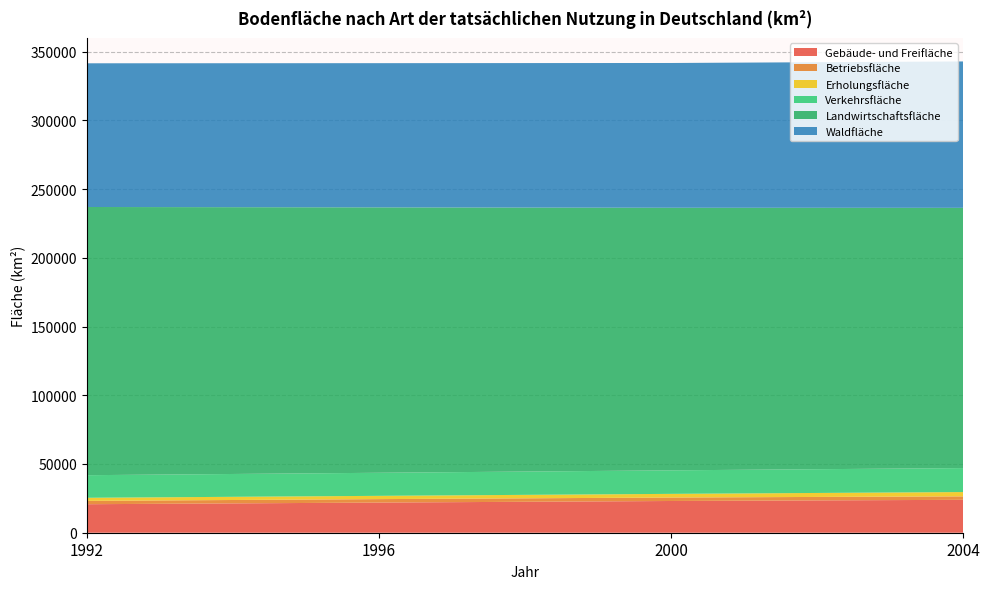

Reading left to right, list all the values displayed in this chart.

Gebäude- und Freifläche: 1992=20733.3	1996=21937.3	2000=23080.8	2004=23938.4
Betriebsfläche: 1992=2427.3	1996=2514.4	2000=2528.2	2004=2517.8
Erholungsfläche: 1992=2254.7	1996=2373.9	2000=2658.5	2004=3130.9
Verkehrsfläche: 1992=16440.8	1996=16785.6	2000=17117.6	2004=17445.9
Landwirtschaftsfläche: 1992=195112.0	1996=193074.7	2000=191027.9	2004=189324.5
Waldfläche: 1992=104535.6	1996=104907.6	2000=105314.1	2004=106488.2